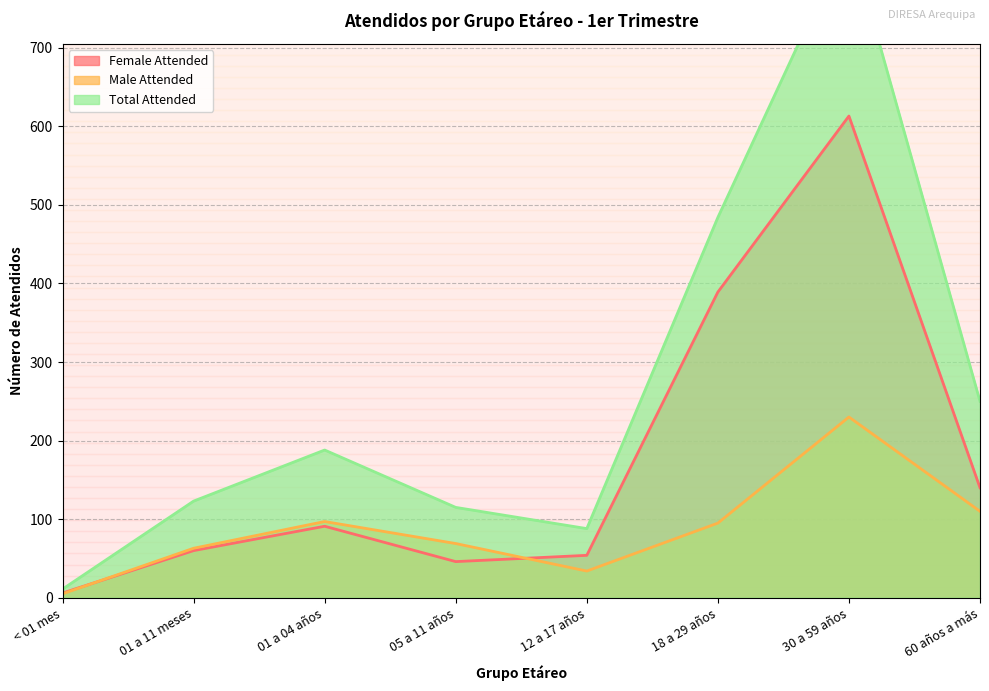

How many interior local peaks does the Total Attended series have?

2